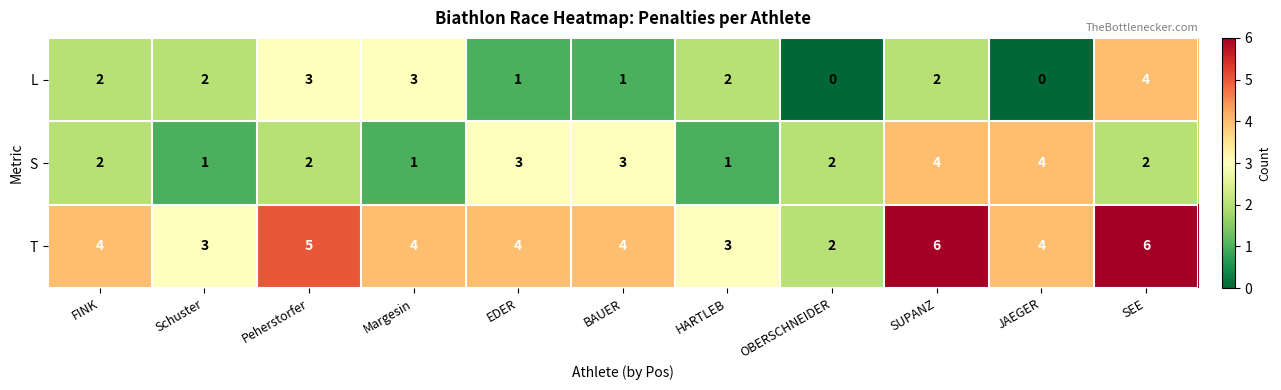

What is the total value across all series at OBERSCHNEIDER?

4